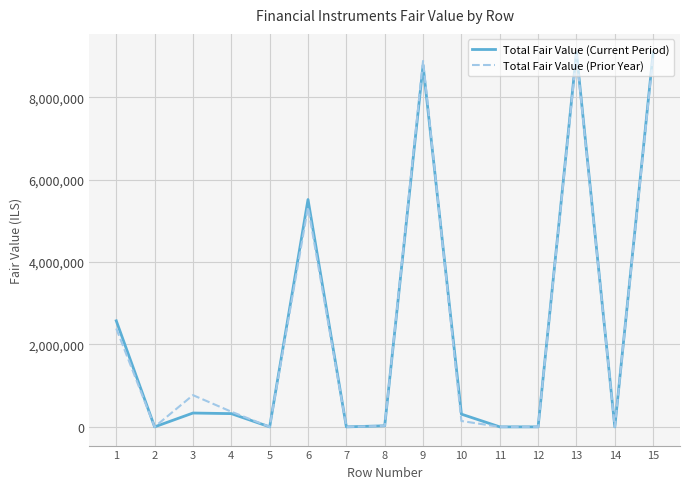

How many distinct data groups are displayed?

2